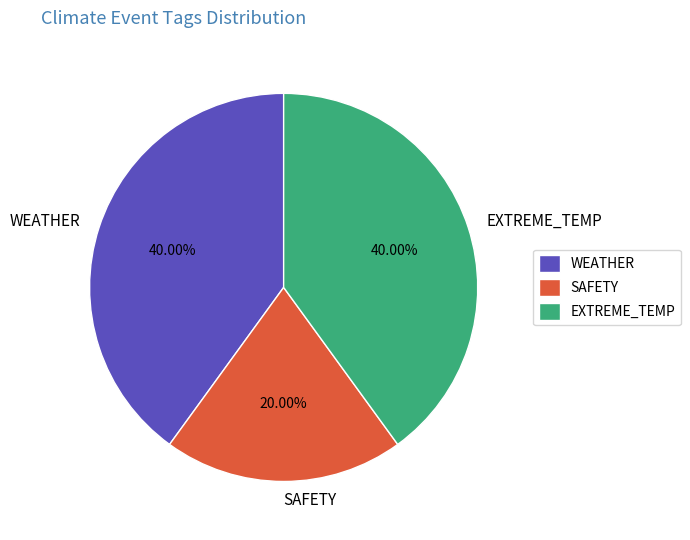

To the nearest percent, what percentage of the pie is EXTREME_TEMP?

40%